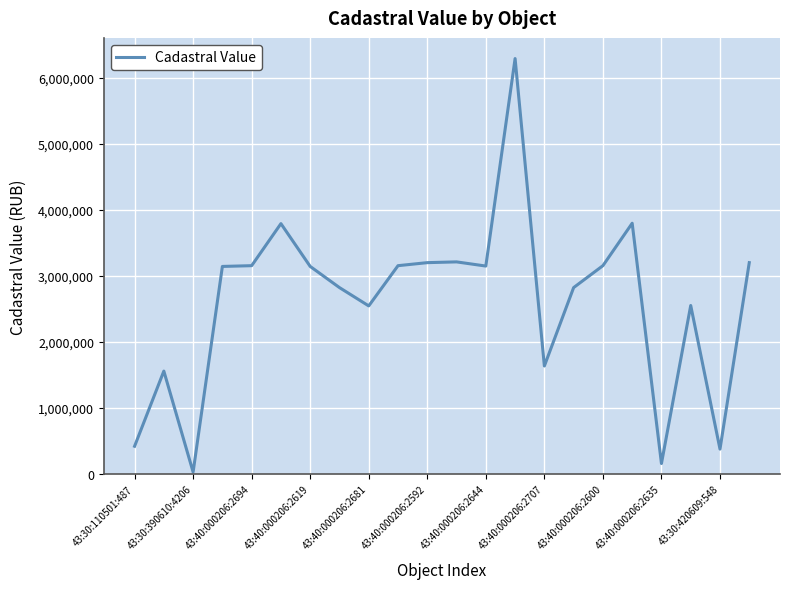

What is the sum of all values?

57317918.3